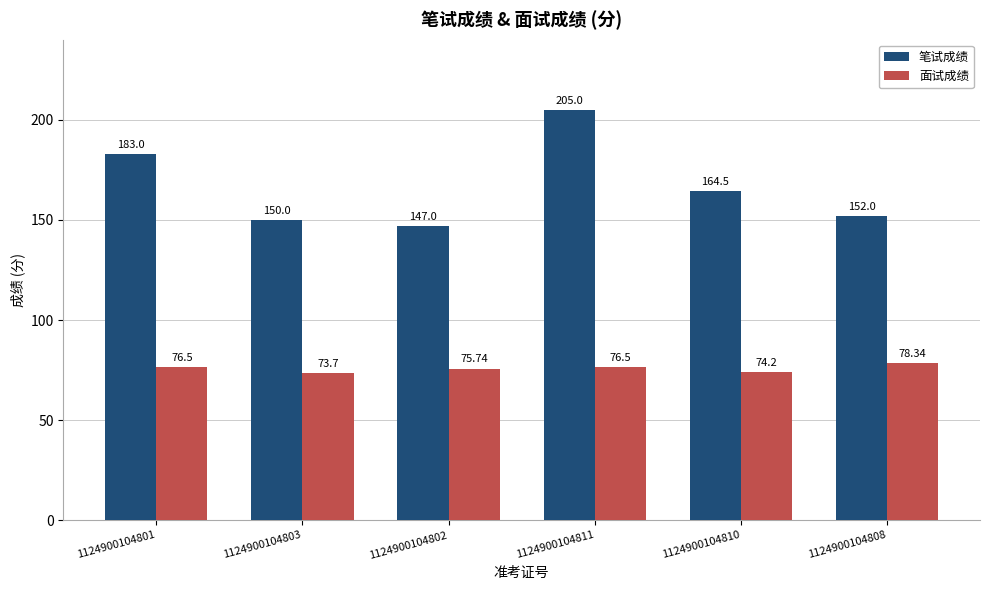

What is the difference between the highest and lowest values at 1124900104810?

90.3